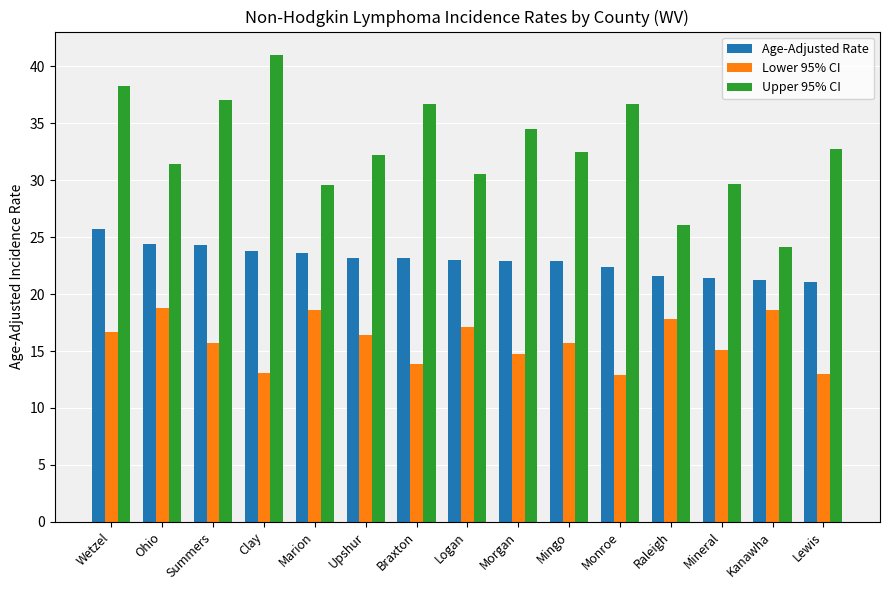

Rank the series by their average value, from lowest to highest.

Lower 95% CI, Age-Adjusted Rate, Upper 95% CI